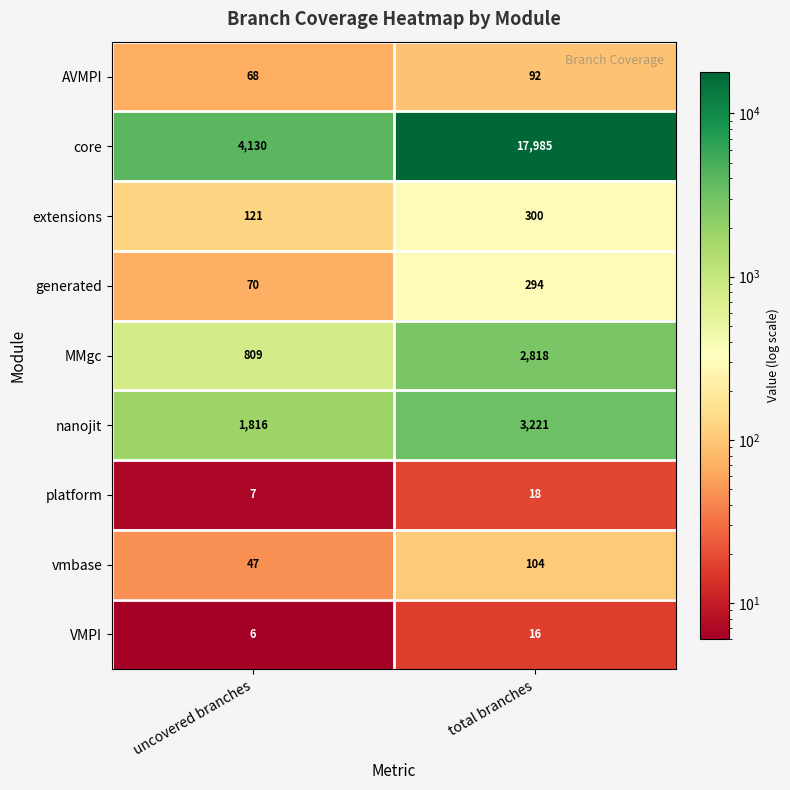

What is the difference between the maximum and minimum values in the MMgc series?

2009